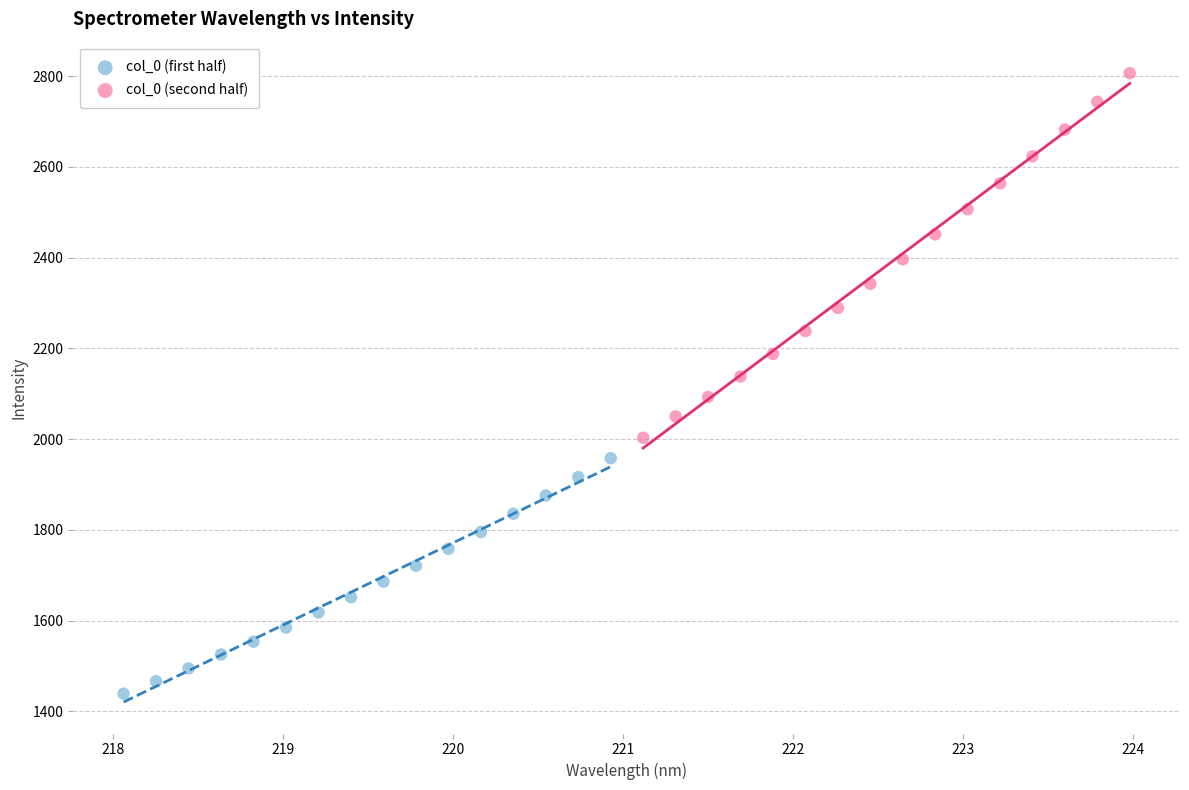

What are all the series names shown in the legend?

col_0 (first half), col_0 (second half)